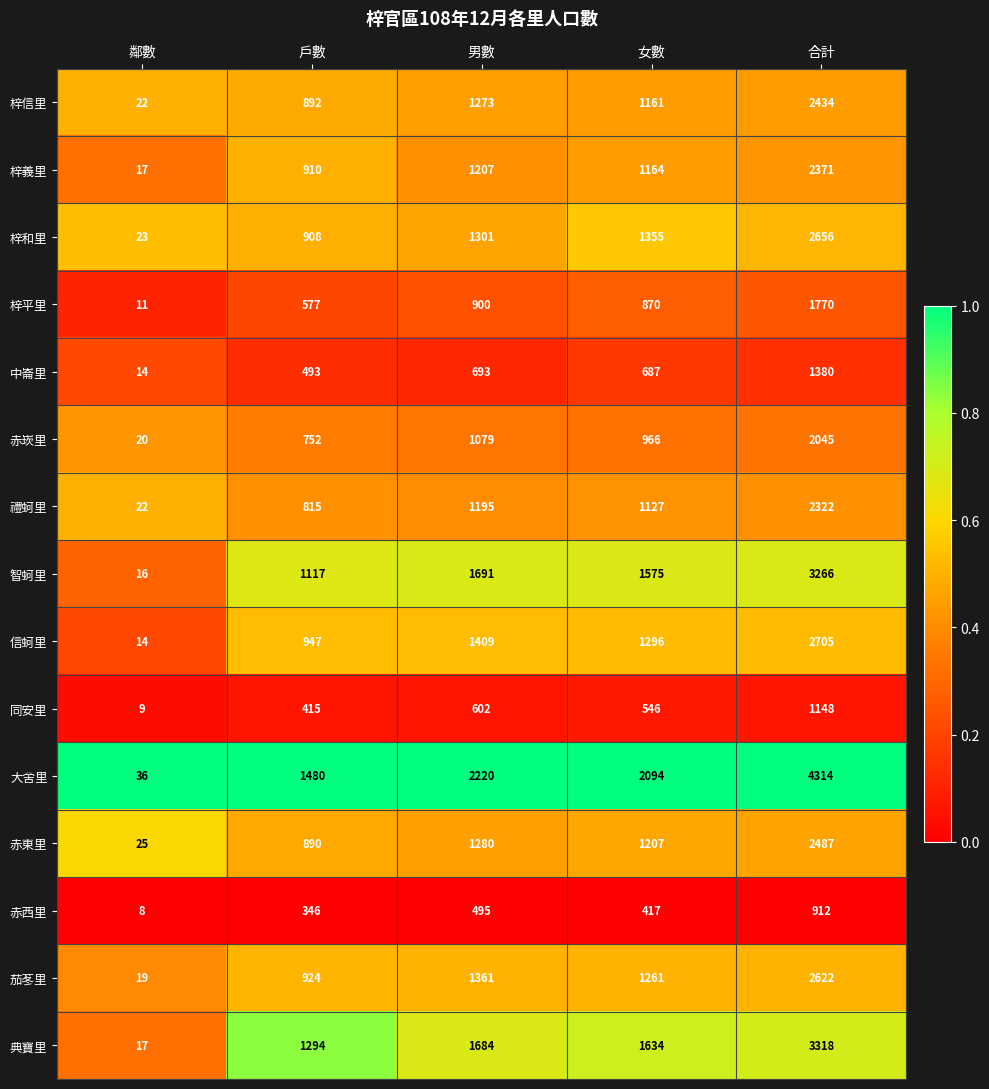

What is the total value across all series at 鄰數?

273